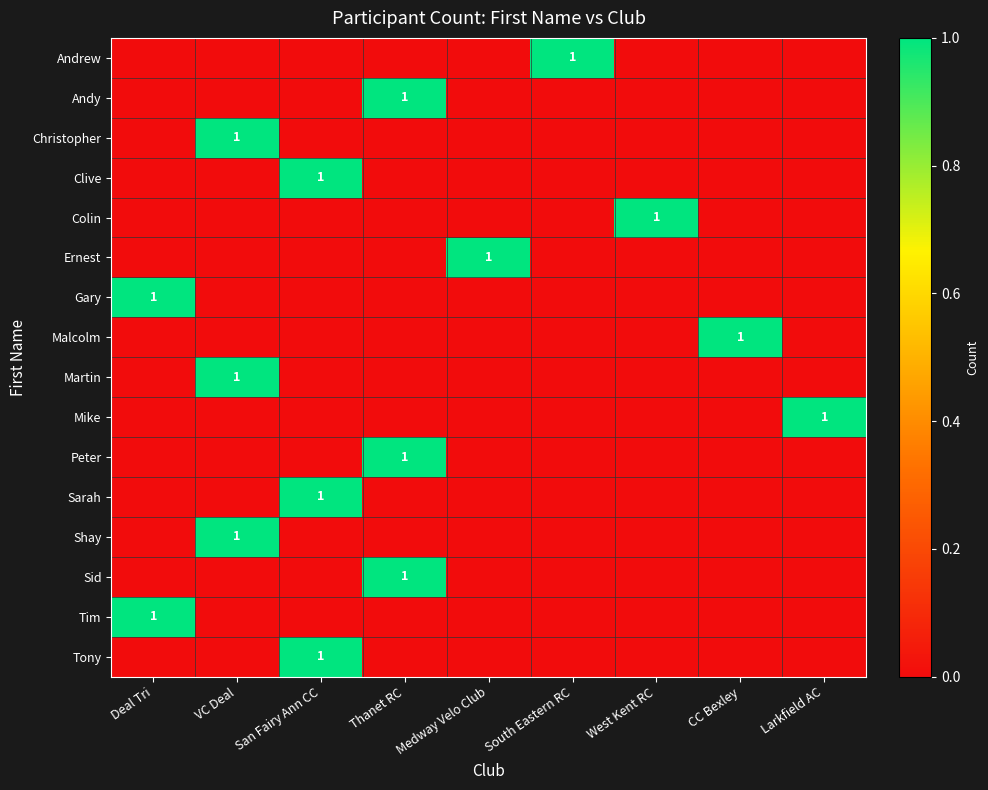

The Mike series shows 0 at Larkfield AC. True or false?

False